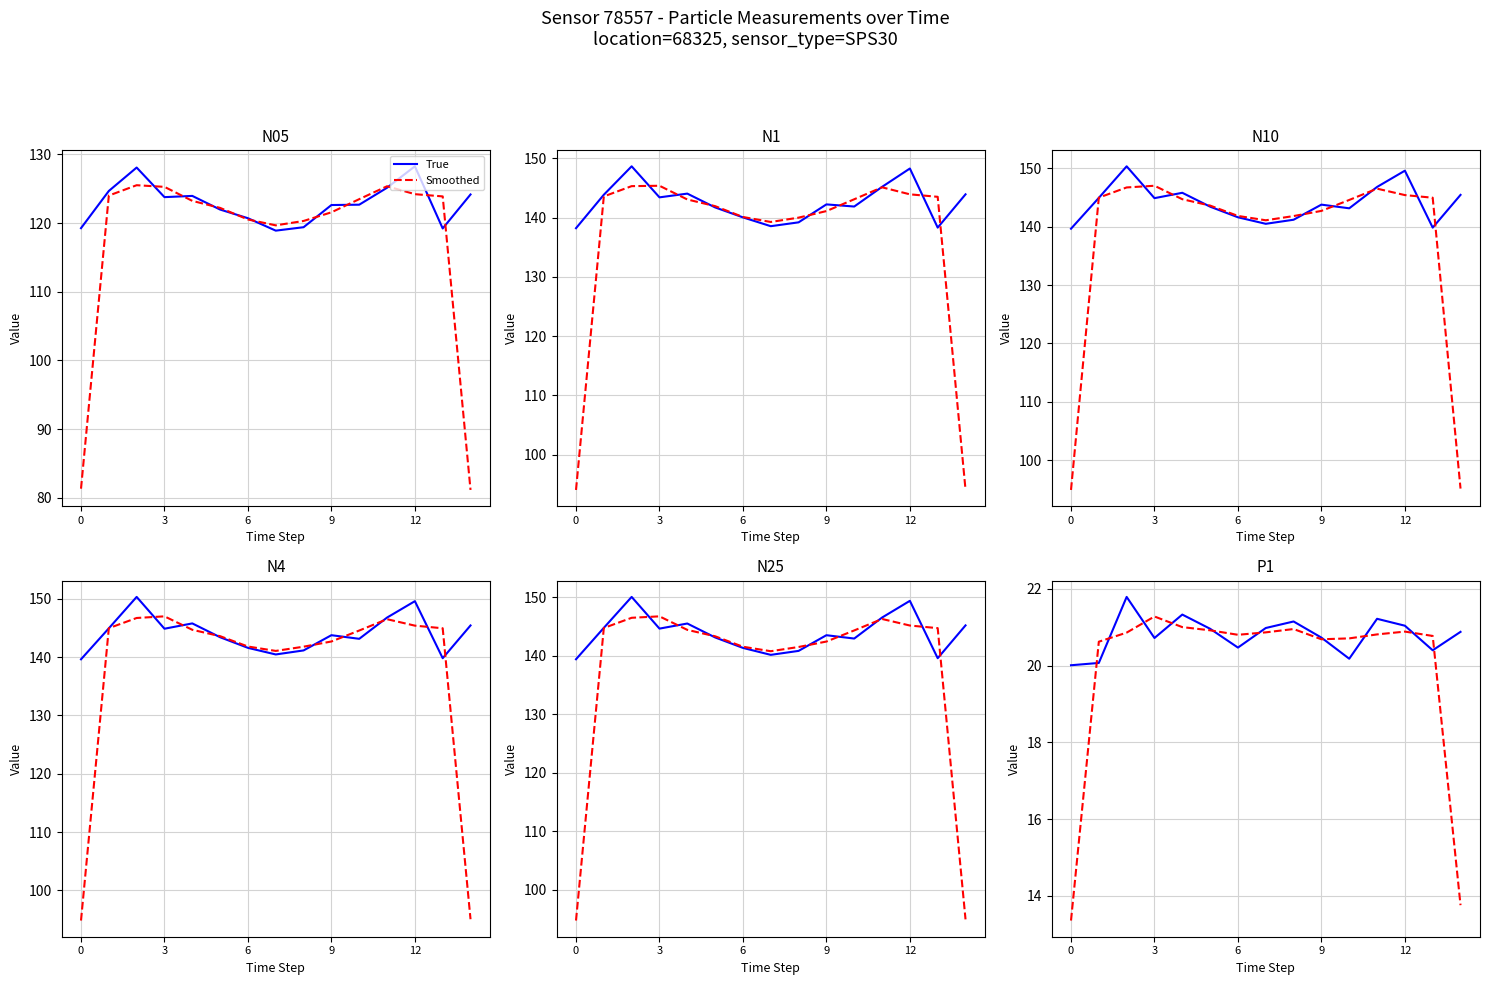

What is the lowest value of the N4 series?

139.6